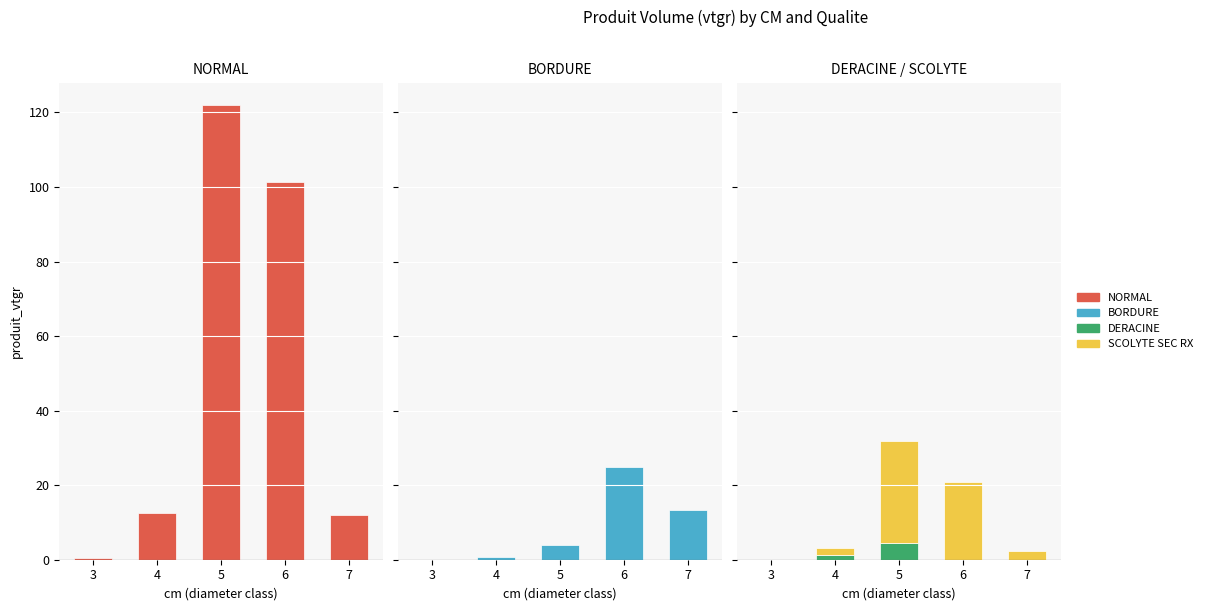

How many values in the NORMAL series exceed 12?

4